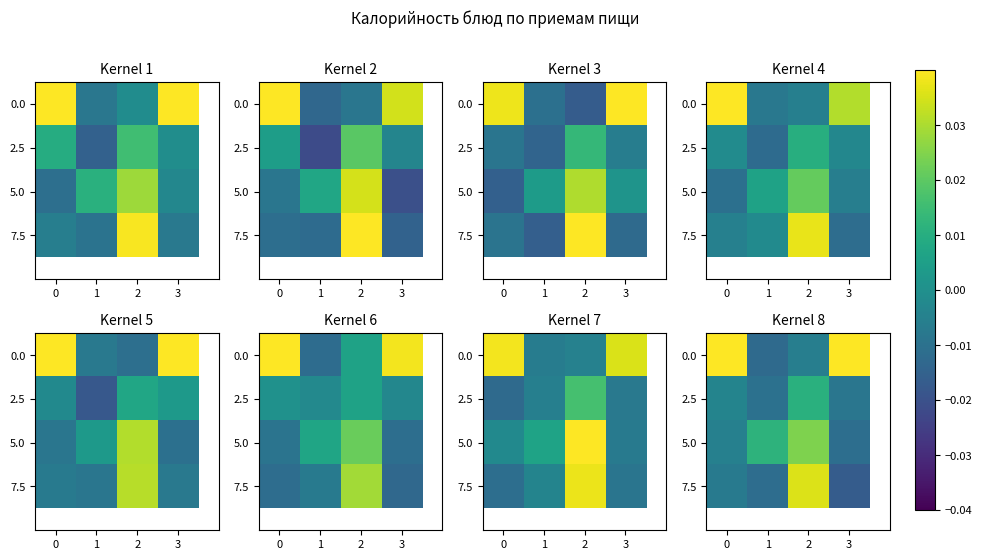

How many series are shown in this chart?

4